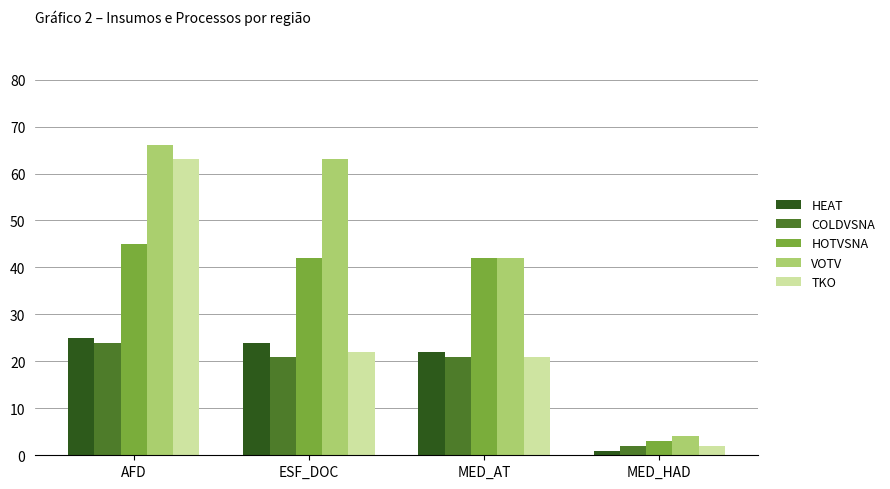

Which label corresponds to the largest value in the chart?

AFD